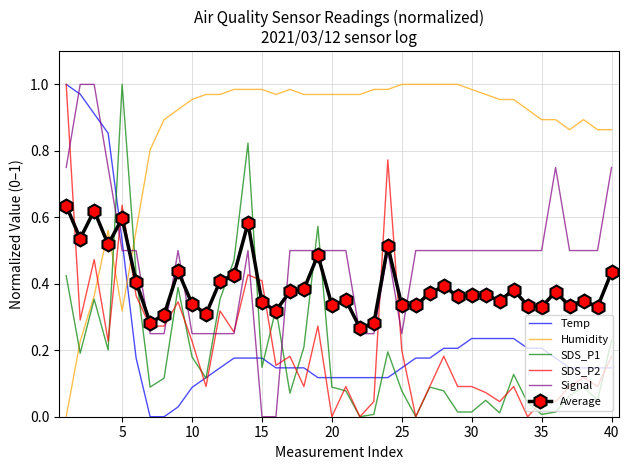

True or false: SDS_P2 and SDS_P1 intersect in this chart.

True